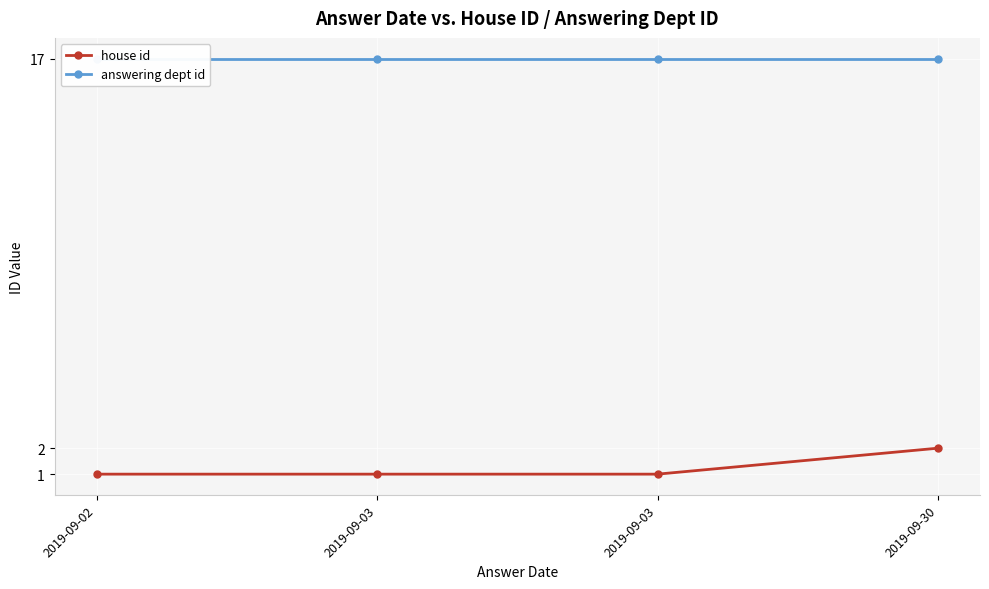

True or false: house id and answering dept id intersect in this chart.

False